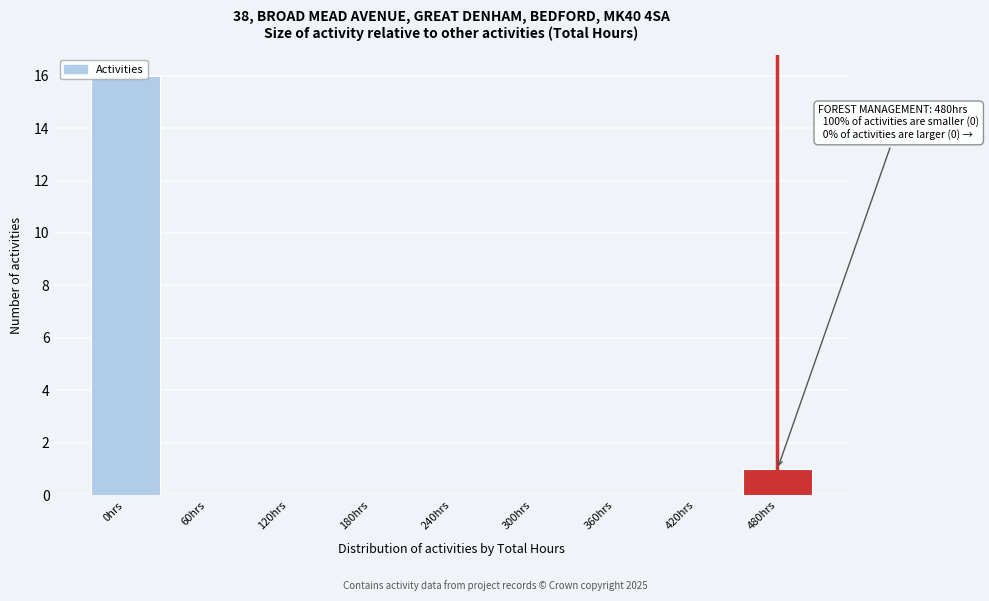

Where is the data nearest to the value 8?

480hrs